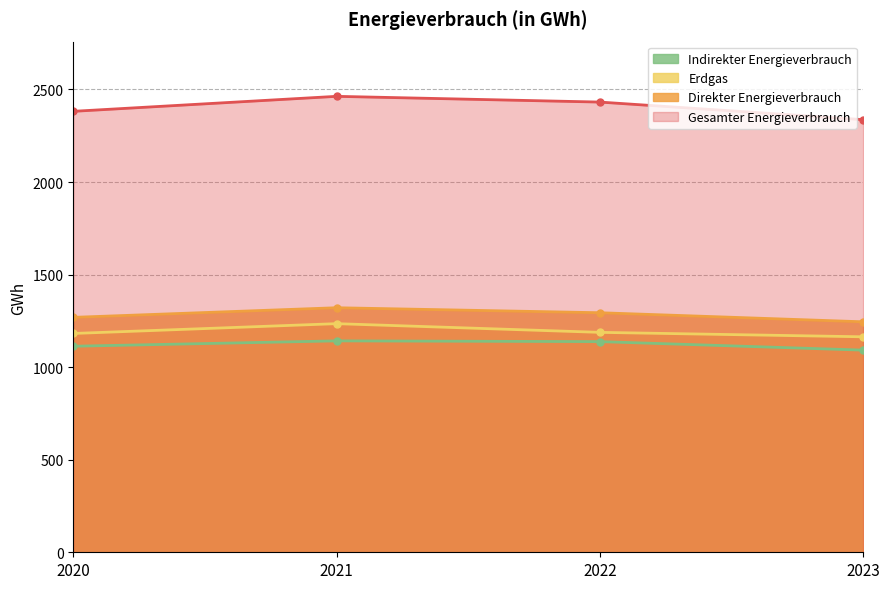

Reading left to right, extract all data points from this chart.

Gesamter Energieverbrauch: 2382	2463	2432	2337
Direkter Energieverbrauch: 1269	1321	1294	1245
Erdgas: 1182	1235	1188	1164
Indirekter Energieverbrauch: 1113	1142	1138	1092